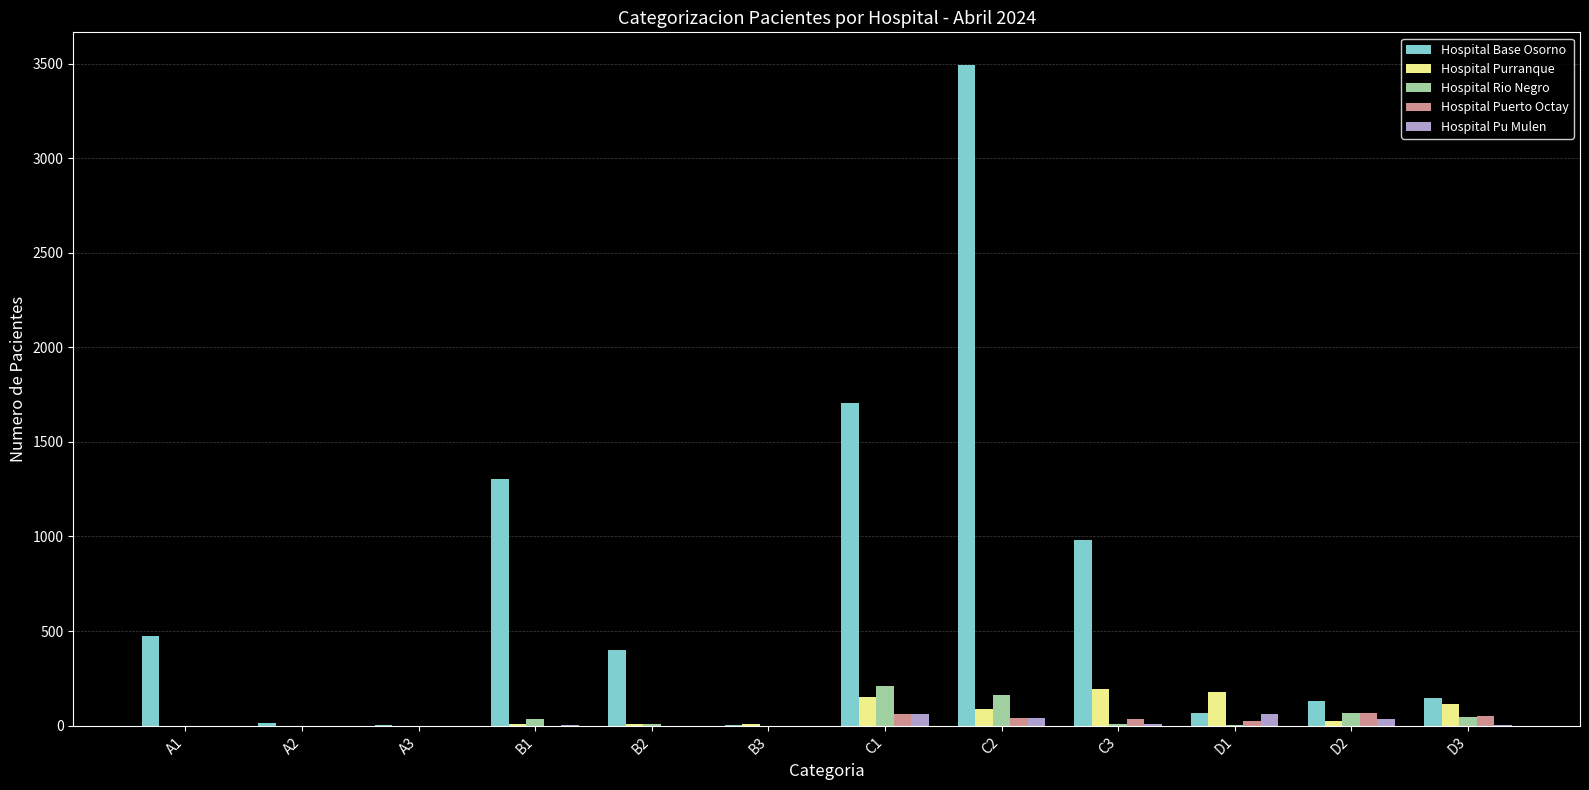

What is the sum of all Hospital Base Osorno values?

8720